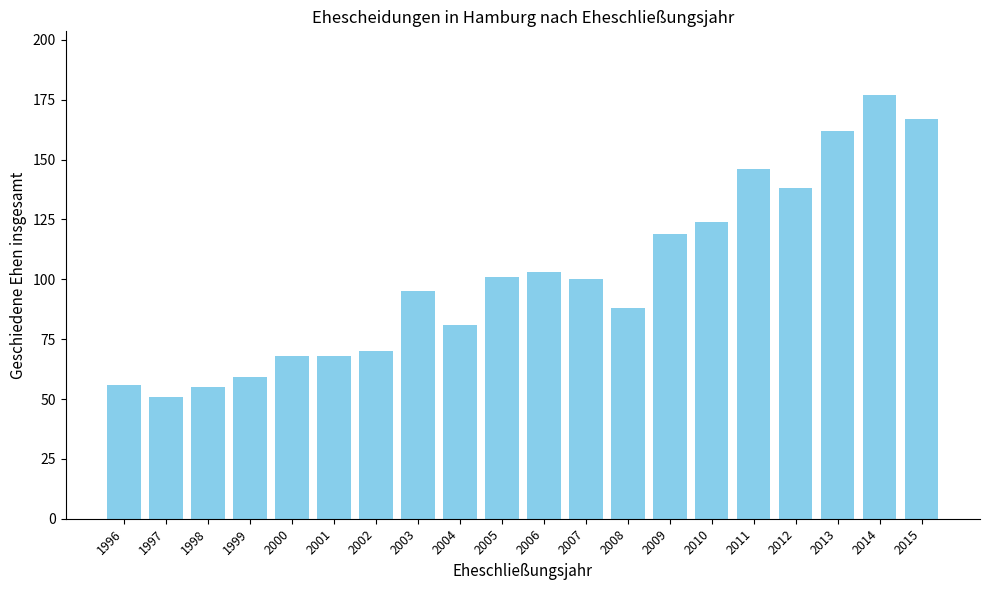

What is the sum of the values at 2009 and 2008?

207